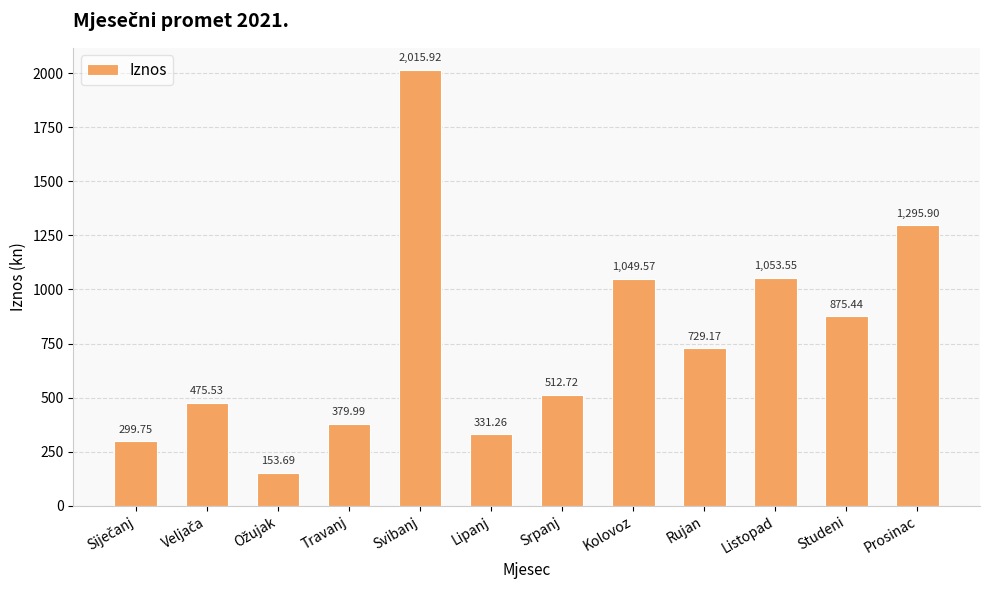

Are the bars grouped side by side (vs. stacked)?

No